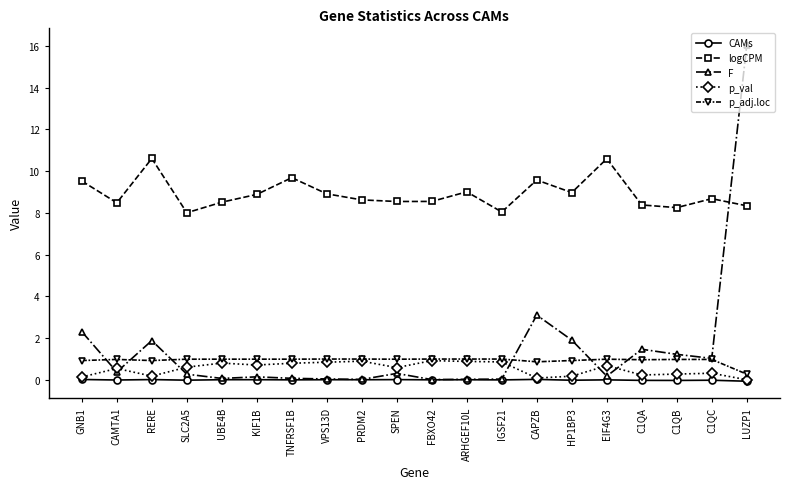

True or false: logCPM and p_val cross at least once.

False